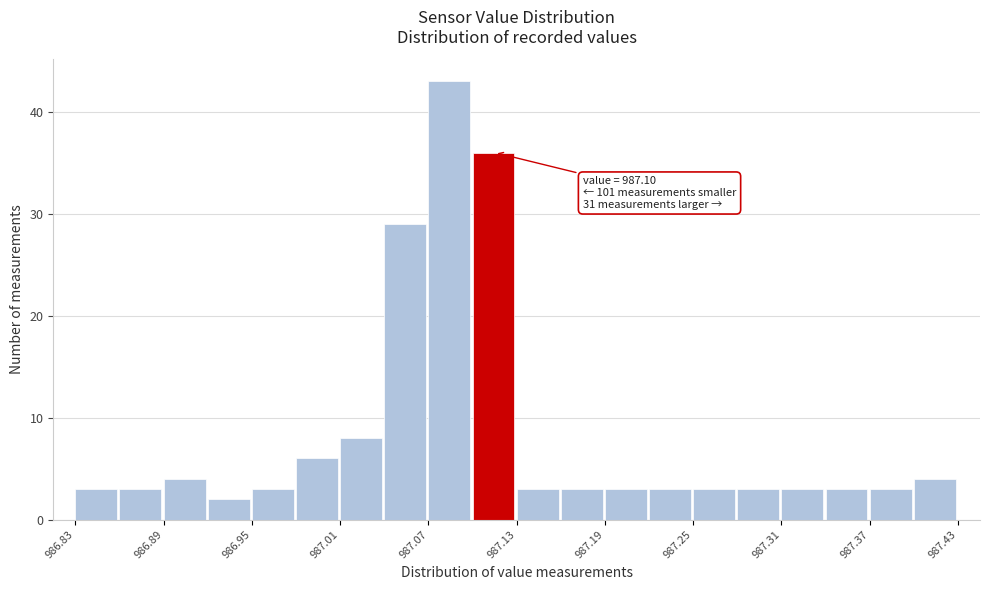

Read against the x-axis, roughly where is the centre of the tallest bar?

987.08